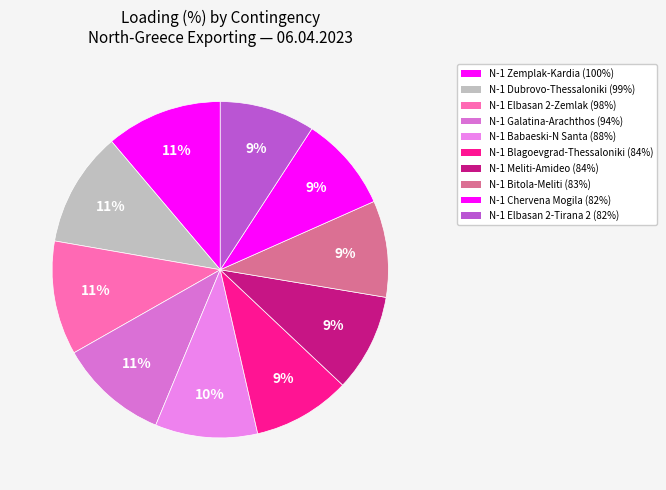

Is there any slice that represents more than half of the pie?

No